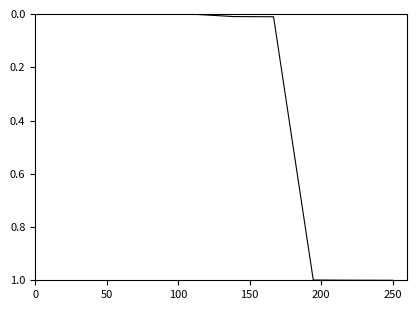

What is the sum of all values?

3.0